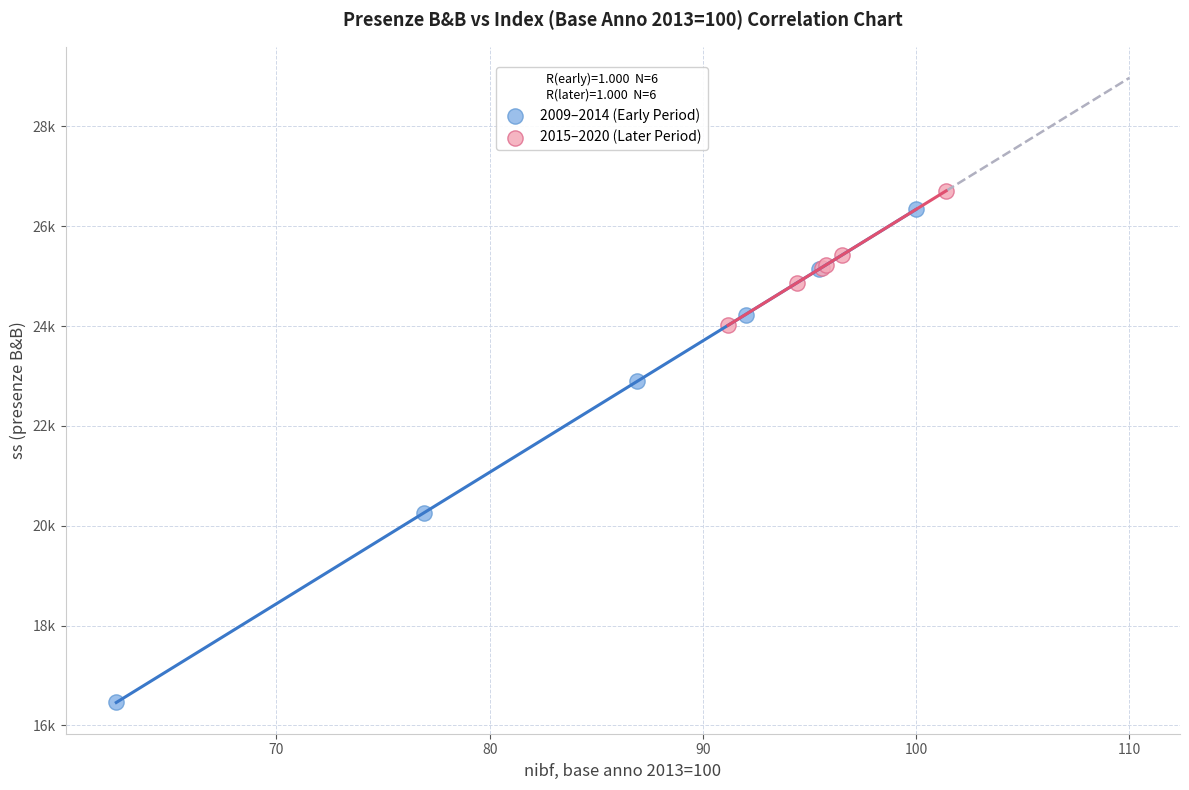

Which series reaches the minimum Y coordinate?

2009–2014 (Early Period)